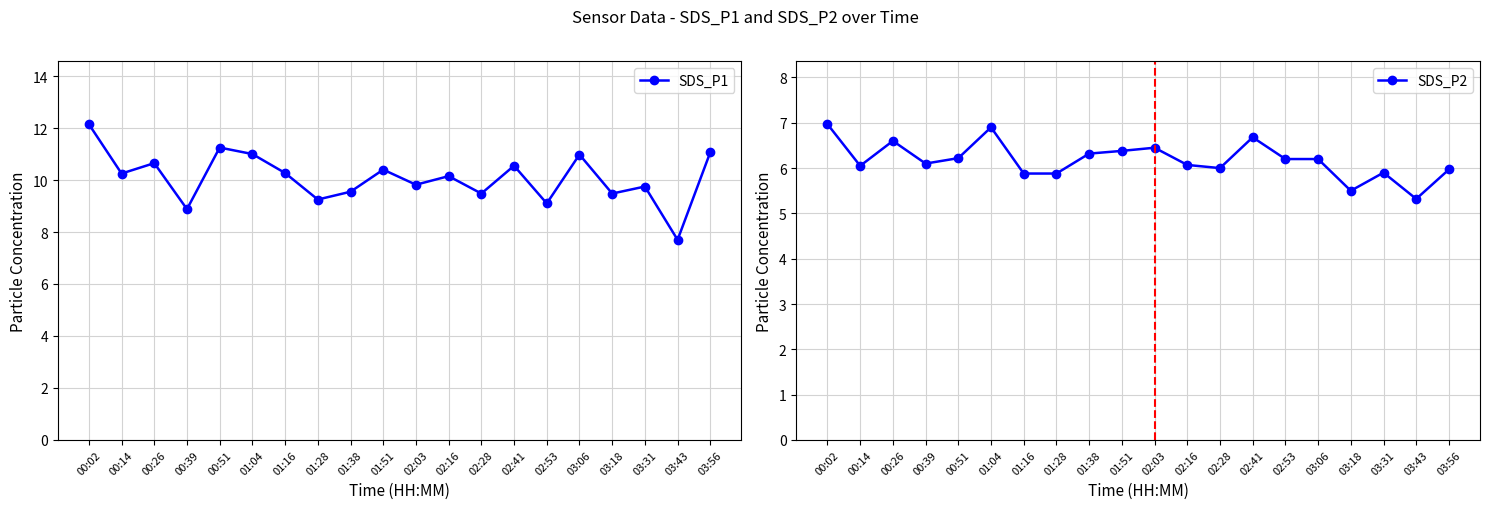

Which series has the largest range (max minus min)?

SDS_P1